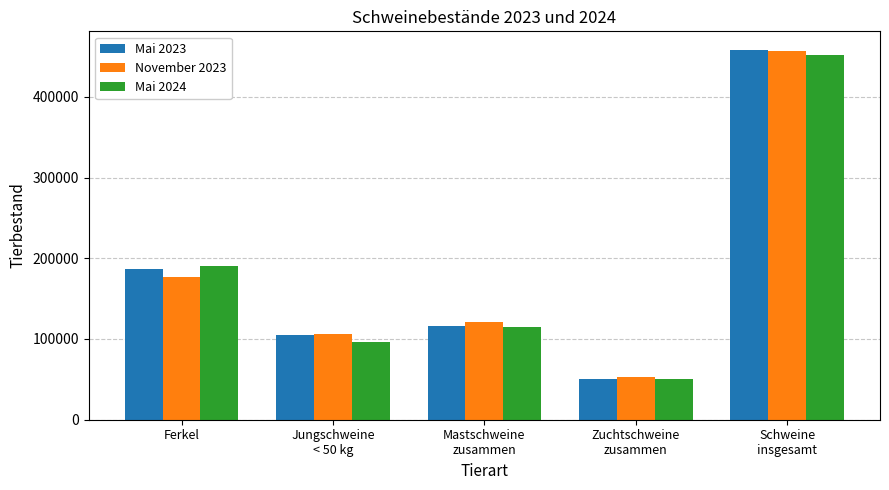

True or false: Mai 2024 has a value of 114600 at Mastschweine
zusammen.

True